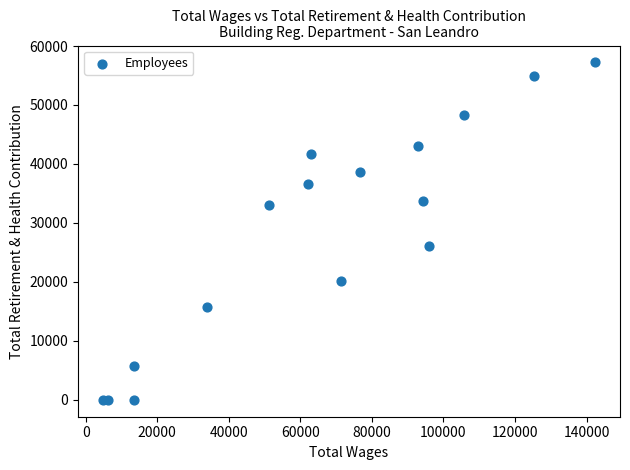

What Y value in the scatter plot is closest to 28610?

26121